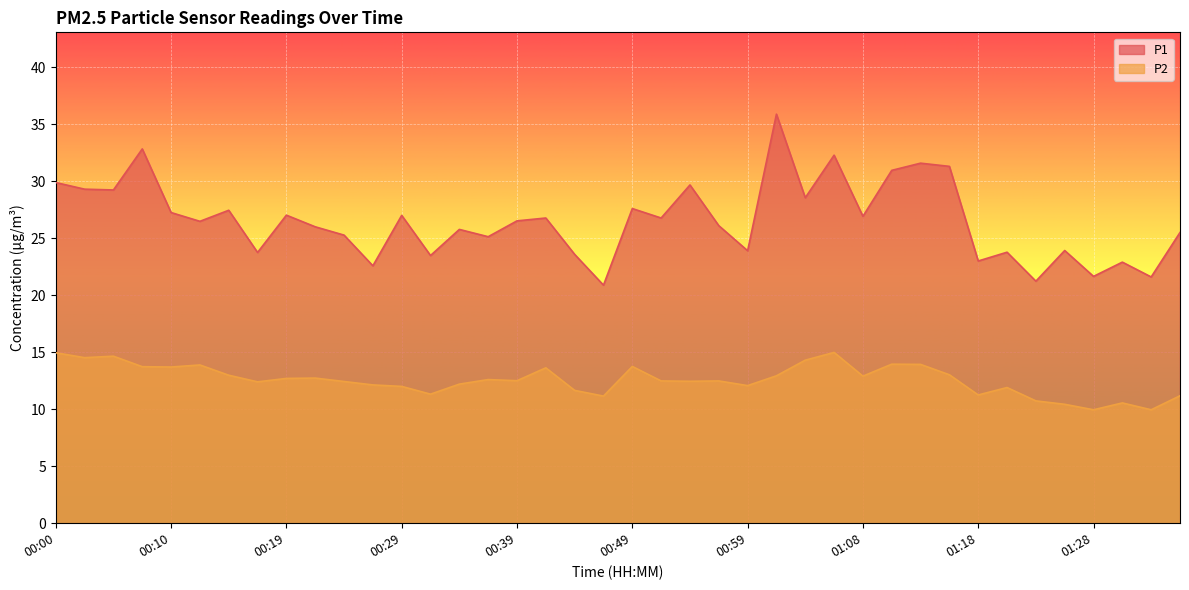

What is the lowest value of the P2 series?

9.9